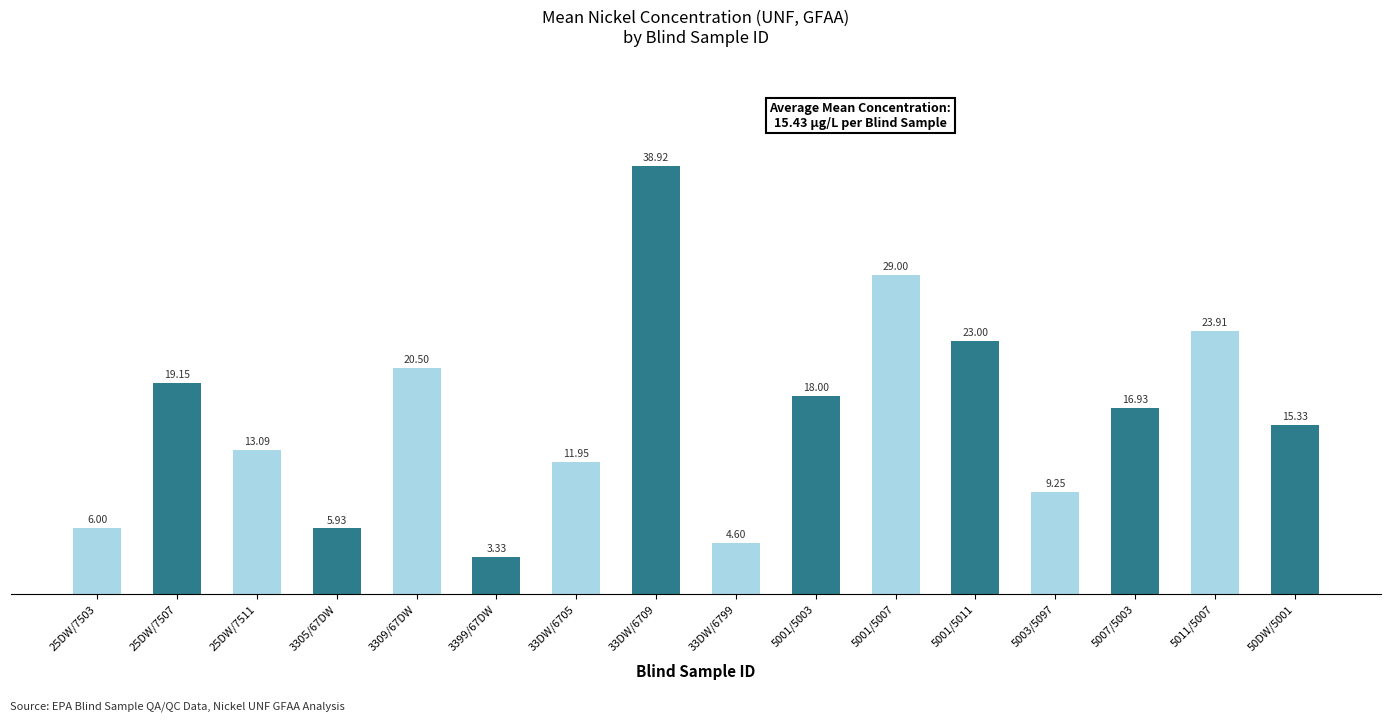

The chart shows a value of 52.2 at 5001/5007. True or false?

False